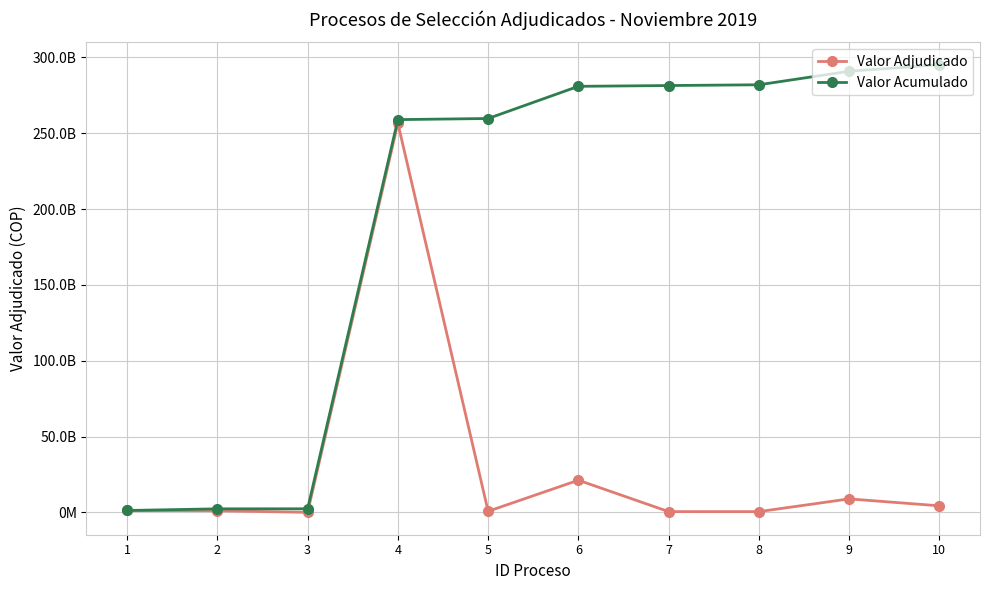

Which label corresponds to the largest value in the chart?

10